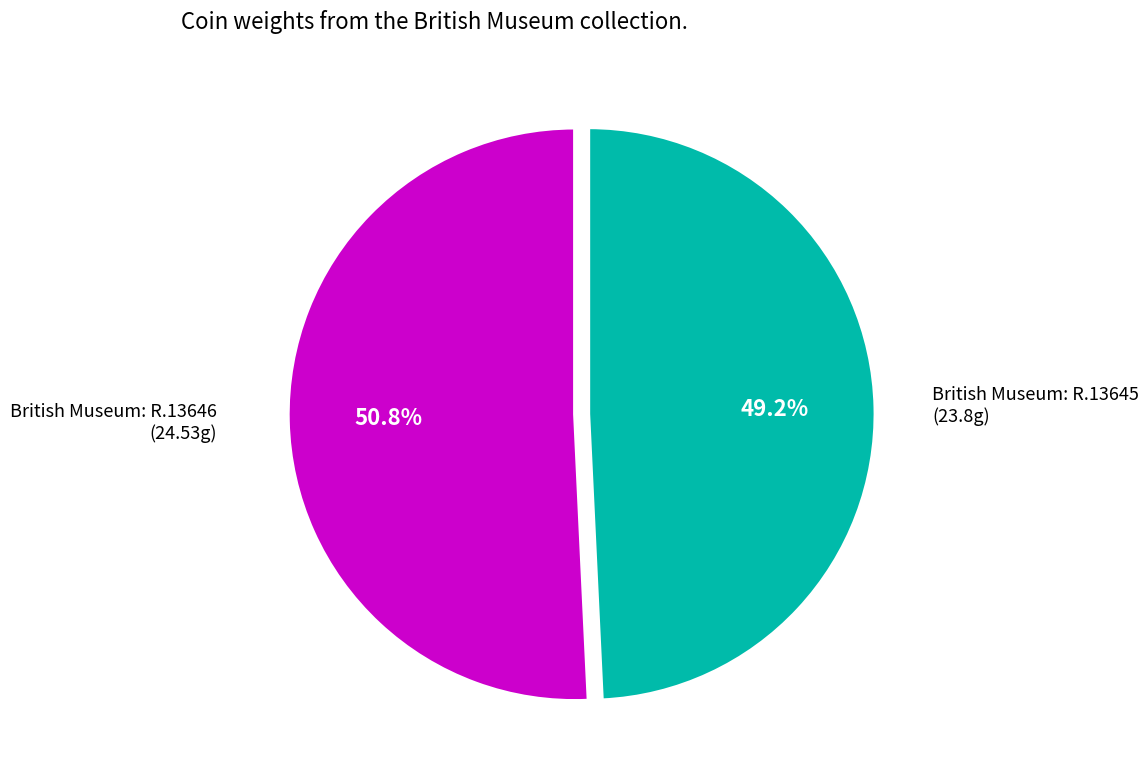

To the nearest percent, what is the average slice percentage?

50%